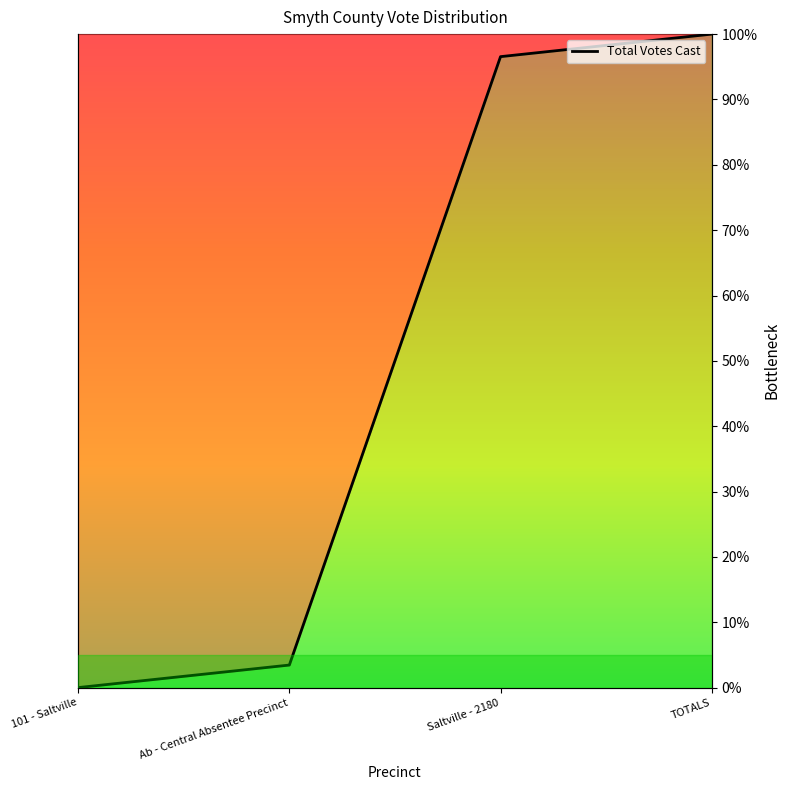

List the labels in order of value, largest first.

TOTALS, Saltville - 2180, Ab - Central Absentee Precinct, 101 - Saltville